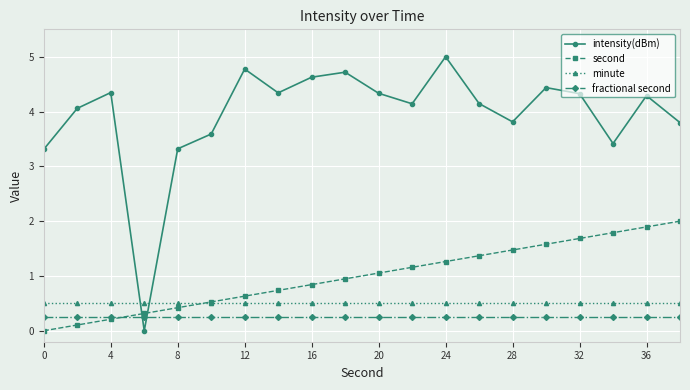

What is the value of the second point at the 20th from the left?

2.0